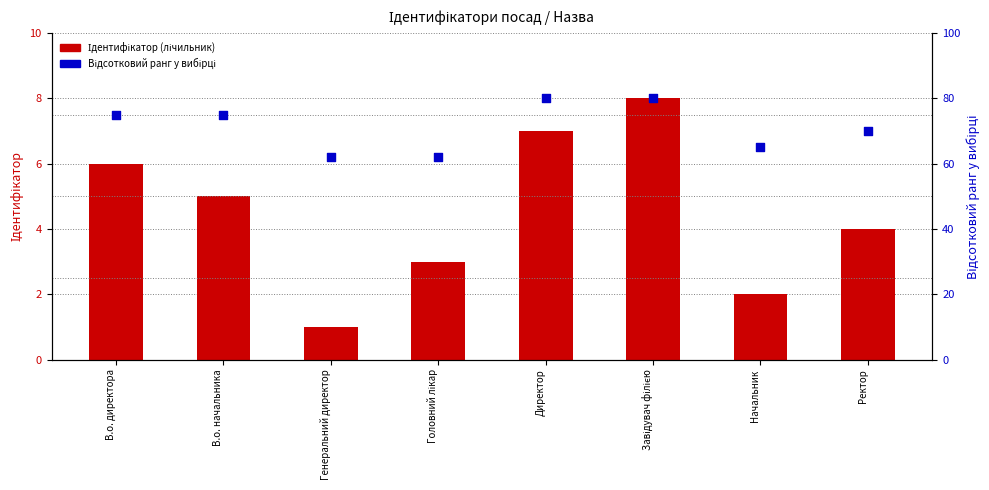

Is the value of Ідентифікатор at Головний лікар greater than the value of Відсотковий ранг у вибірці at Директор?

No